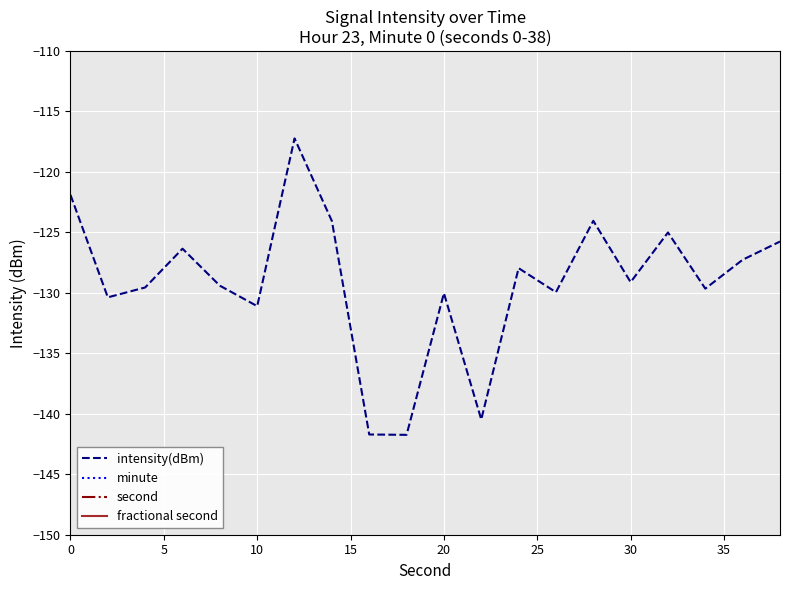

Is it true that minute equals 0.0 at 0?

True